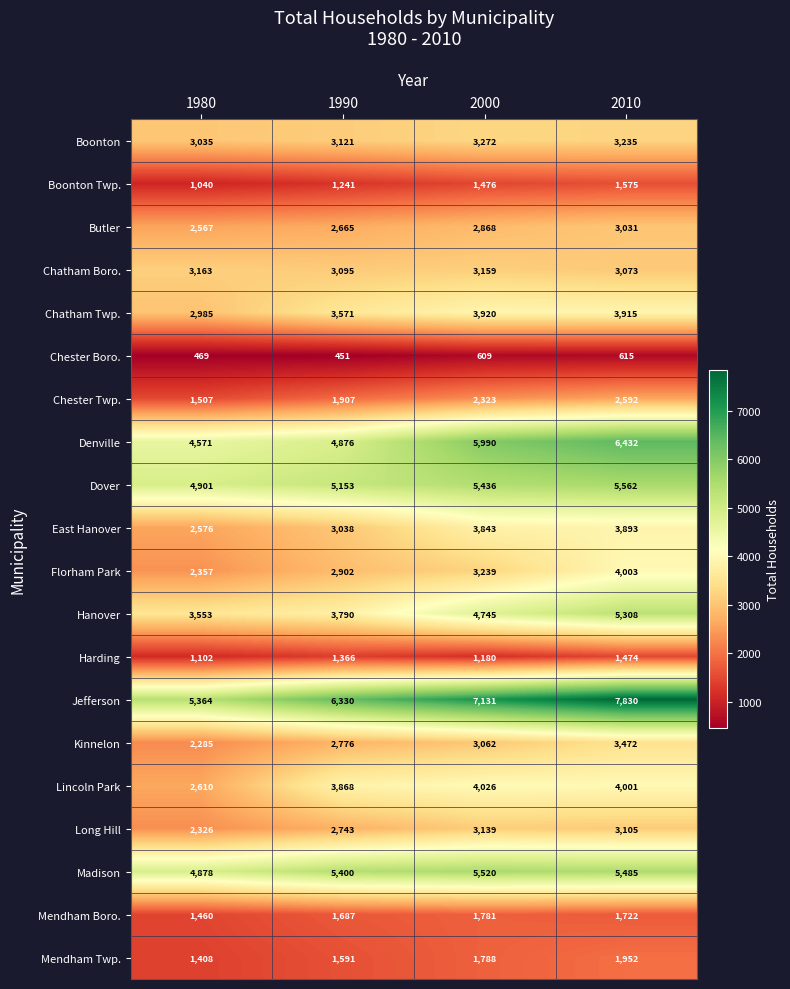

Which series has the largest total across all categories?

Jefferson